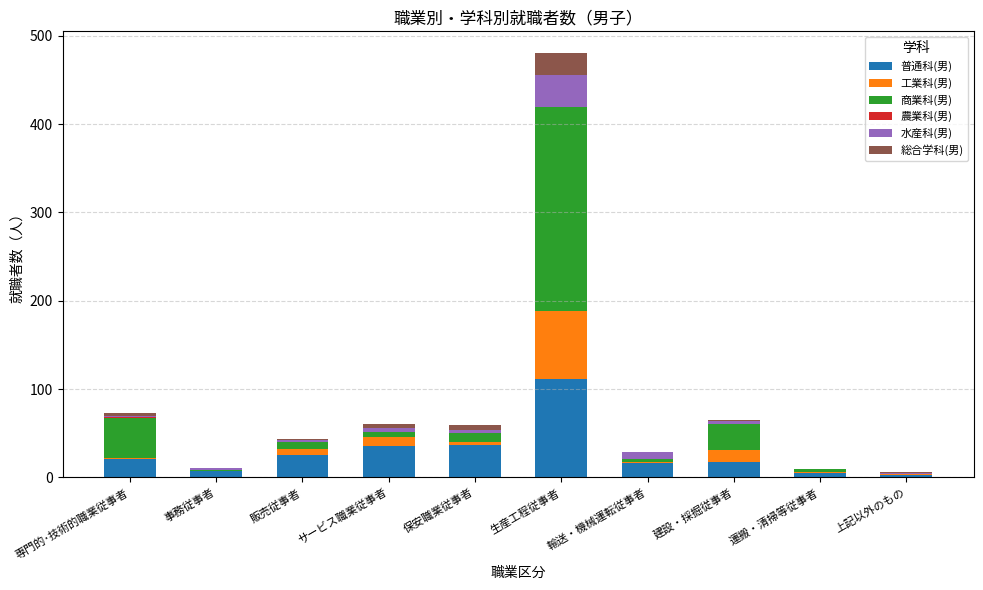

List the series in order of their peak value, lowest first.

農業科(男), 総合学科(男), 水産科(男), 工業科(男), 普通科(男), 商業科(男)